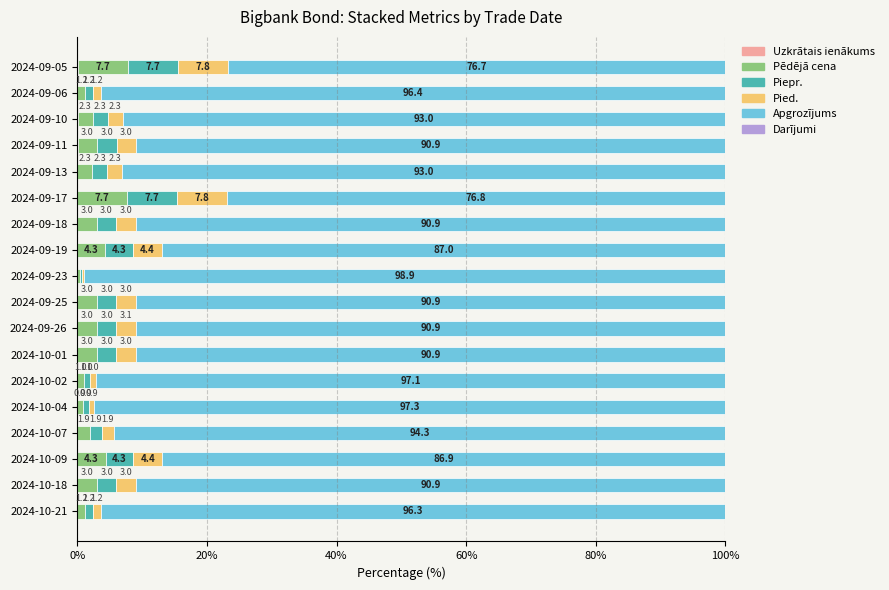

What is the total value across all series at 2024-09-06?

100.0